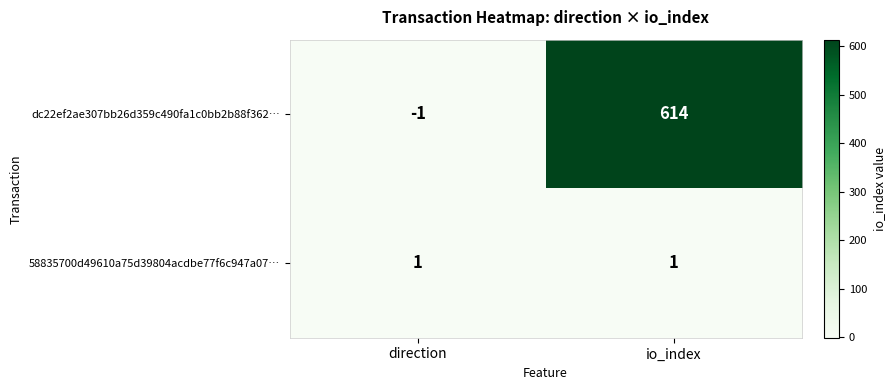

The 58835700d49610a75d39804acdbe77f6c947a07… series shows 1 at direction. True or false?

True